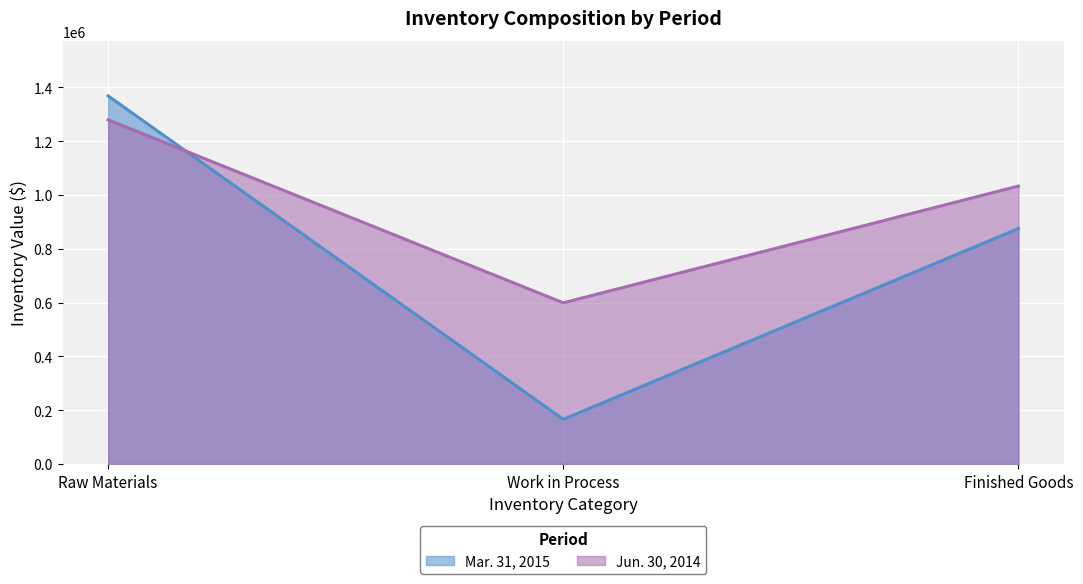

What is the value of the Mar. 31, 2015 point at the 2nd from the left?

166000